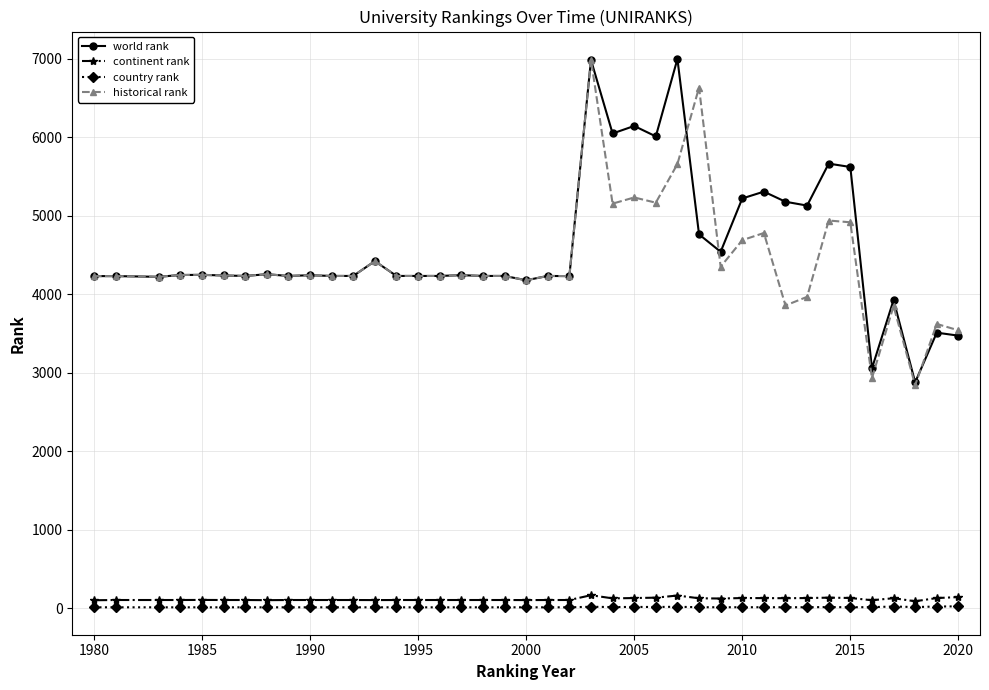

What is the value of the historical rank point at the 2nd from the left?

4232.0